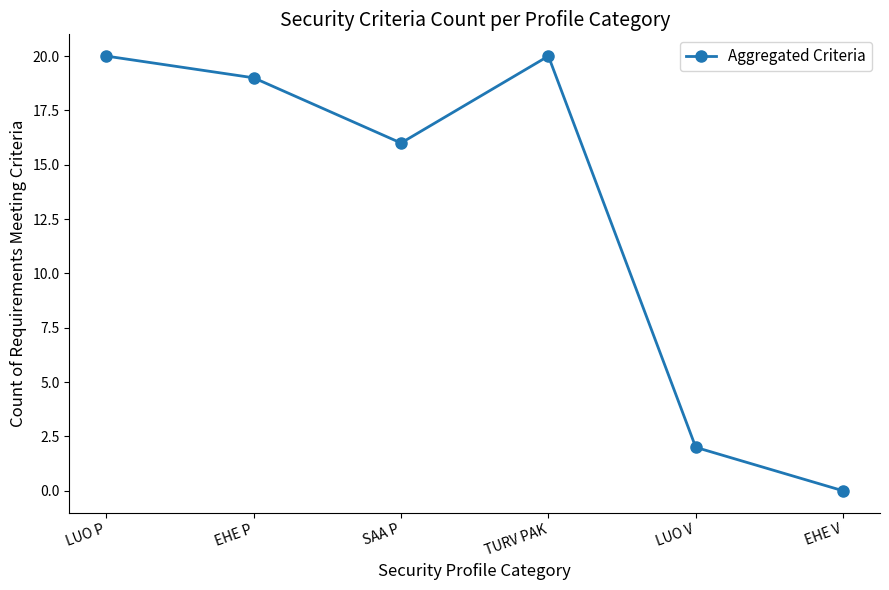

How many lines are shown in the chart?

1